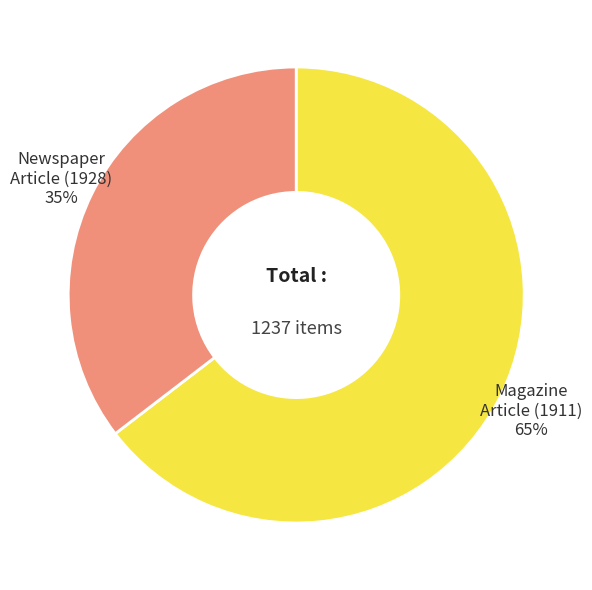

Is there any slice that represents more than half of the pie?

Yes